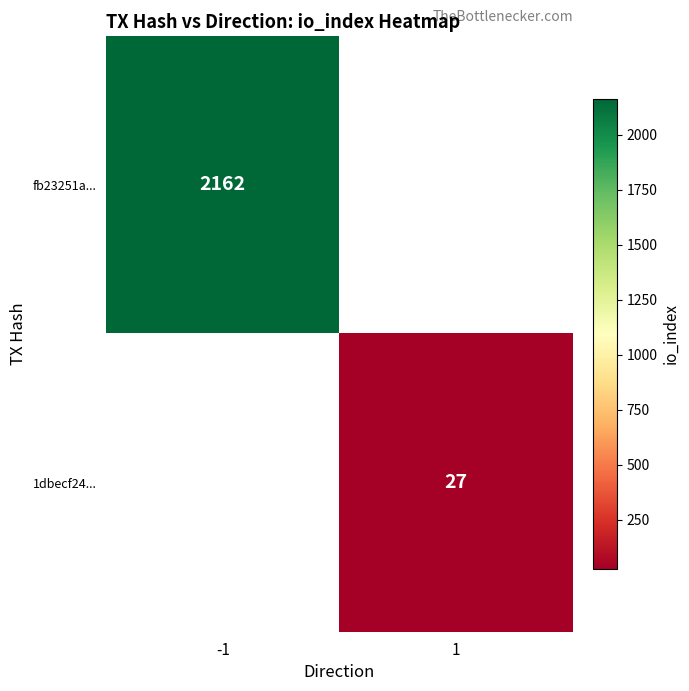

What is the minimum value shown in the chart?

27.0